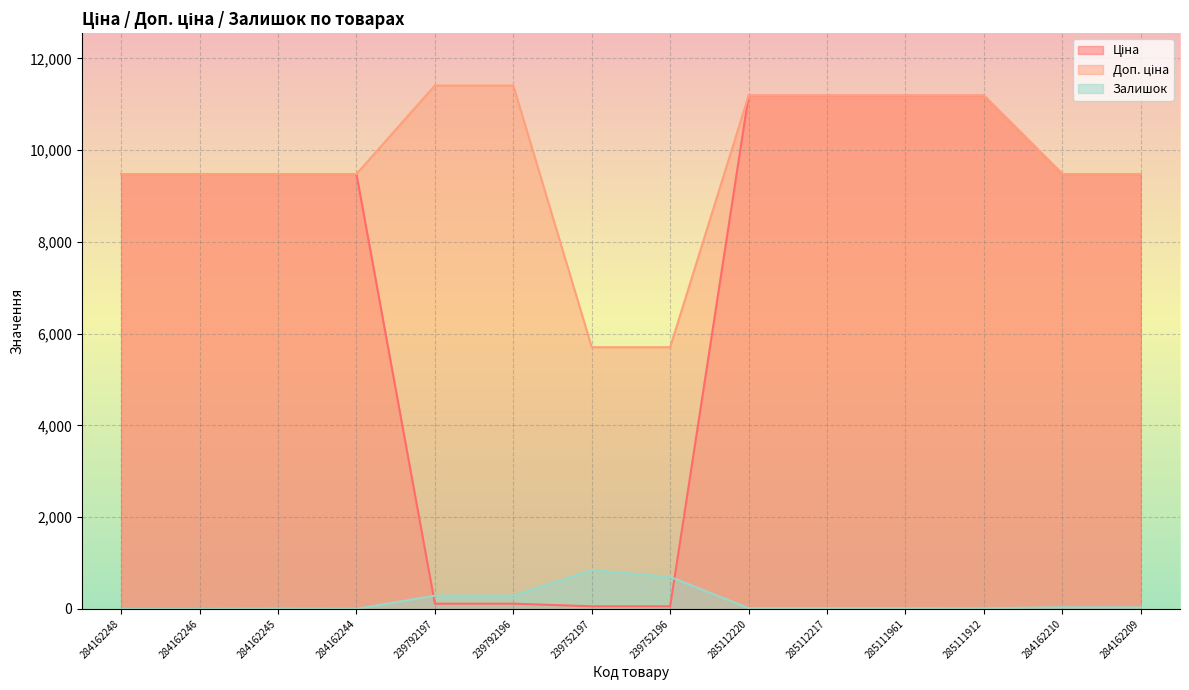

Between 284162209 and 239752197, which is larger?

284162209